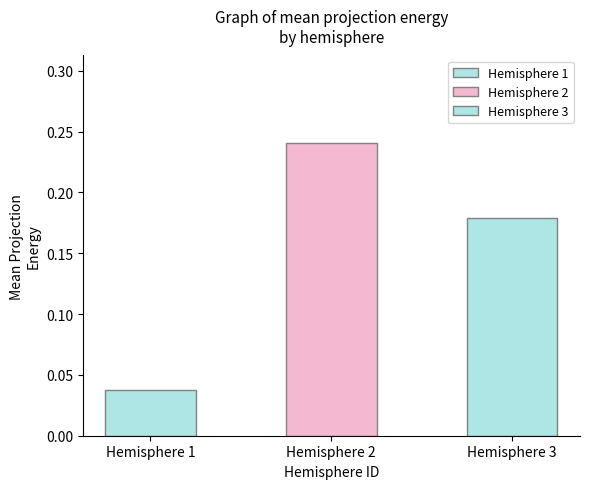

The value at 985 is 0.0. True or false?

False